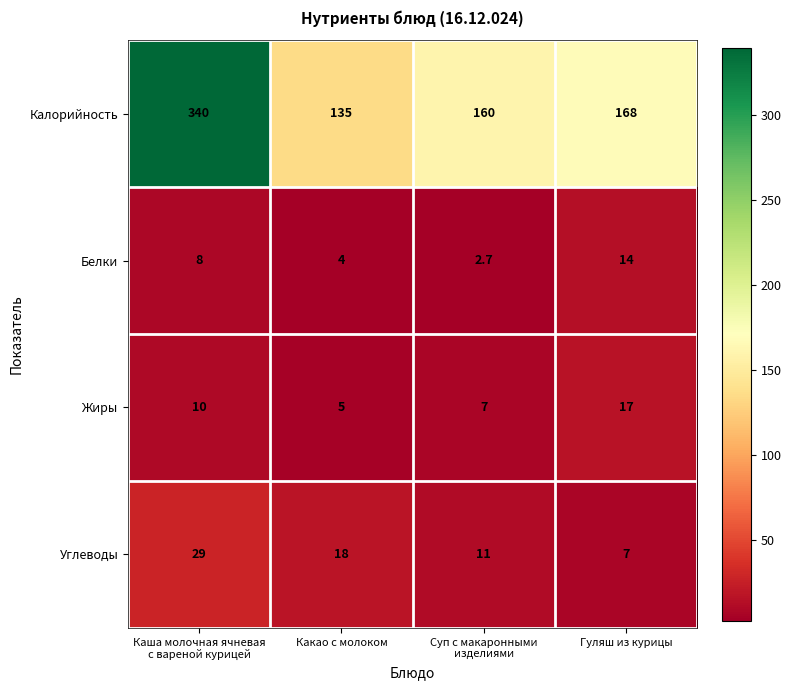

At Гуляш из курицы, list the series in order from largest to smallest.

Калорийность, Жиры, Белки, Углеводы